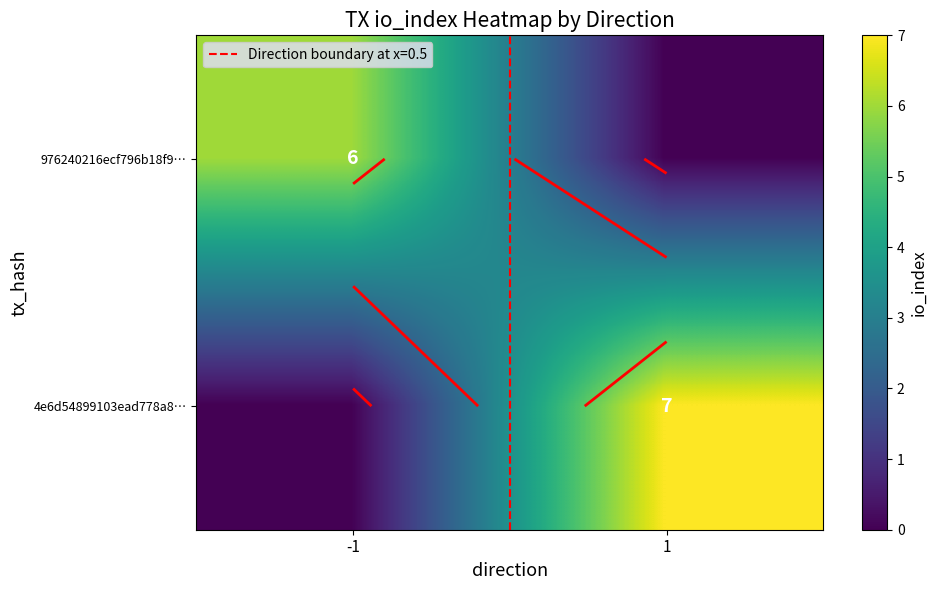

At which category is the sum across all series the highest?

1